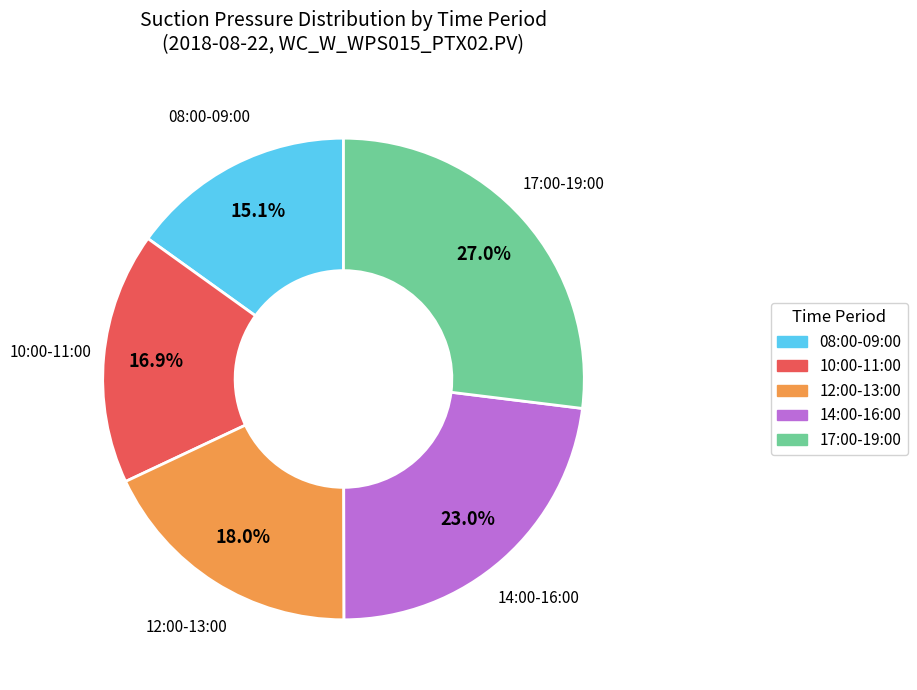

Count the number of slices in the pie.

5